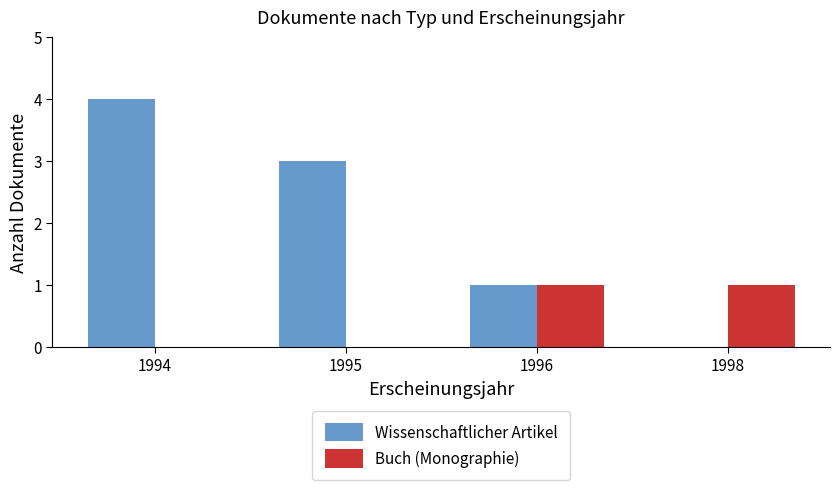

Count the number of data series in this chart.

2